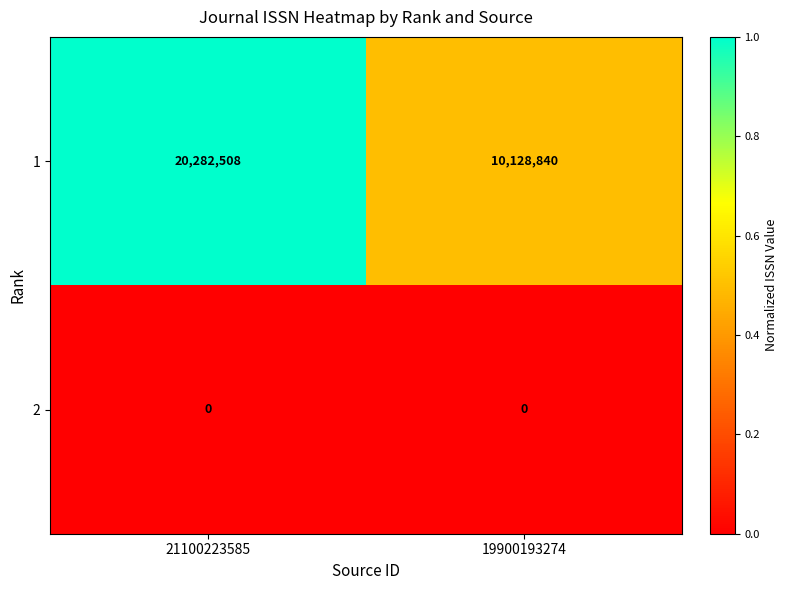

Rank the series by their average value, from highest to lowest.

1, 2